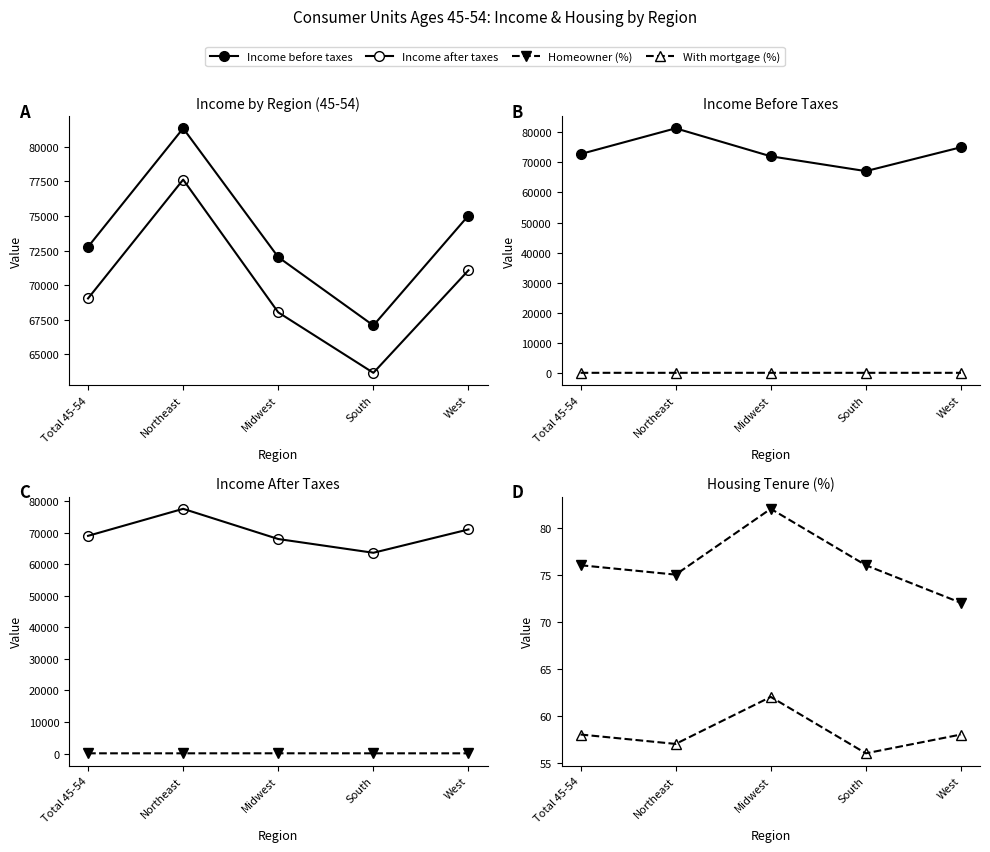

What is the spread (max minus min) of values at Northeast?

81267